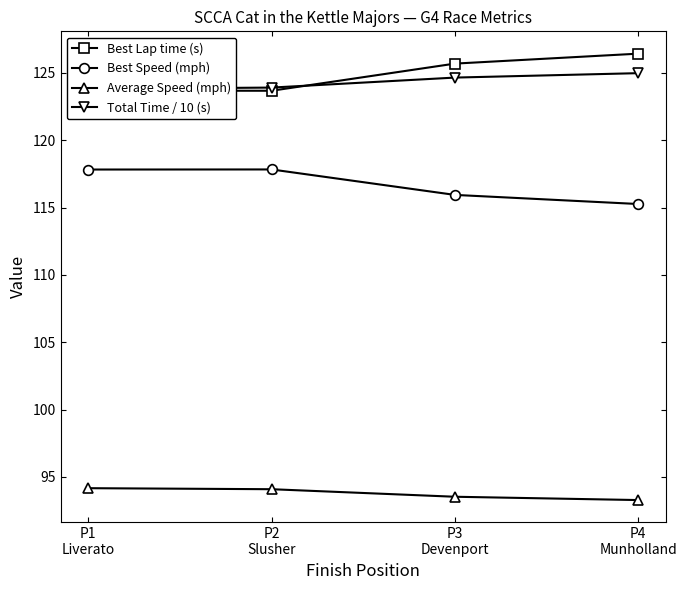

What is the minimum value for Best Speed (mph)?

115.3